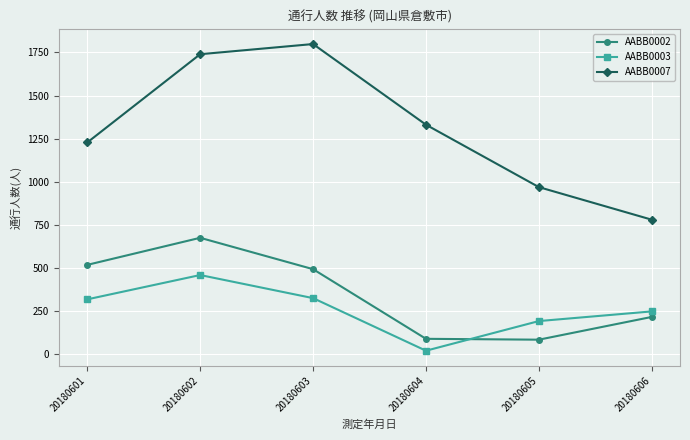

True or false: AABB0003 and AABB0002 intersect in this chart.

True